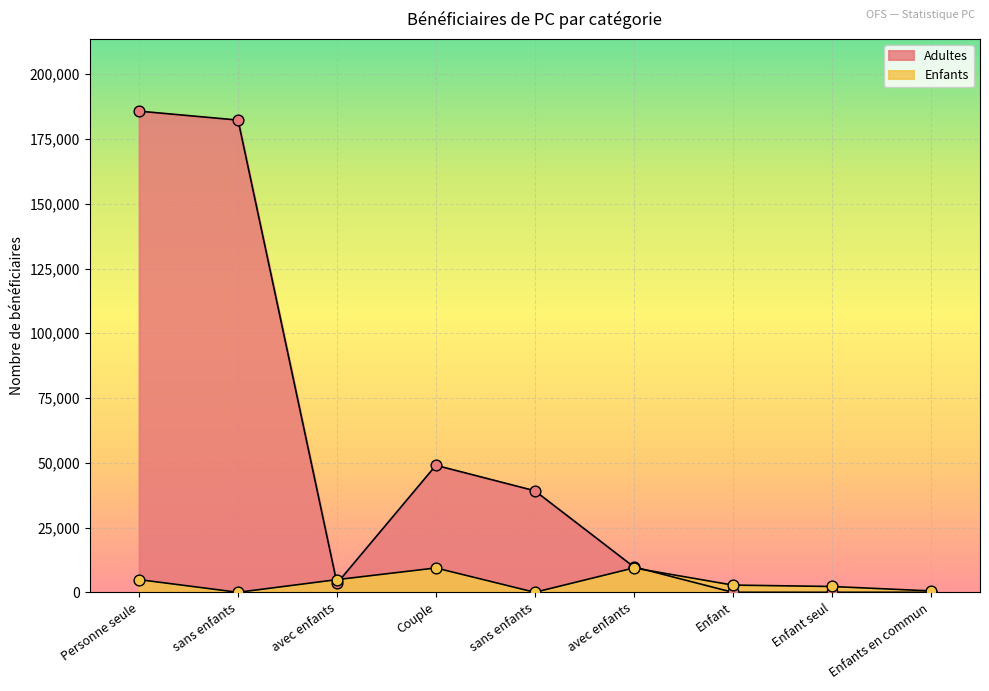

Which series has the largest total across all categories?

Adultes